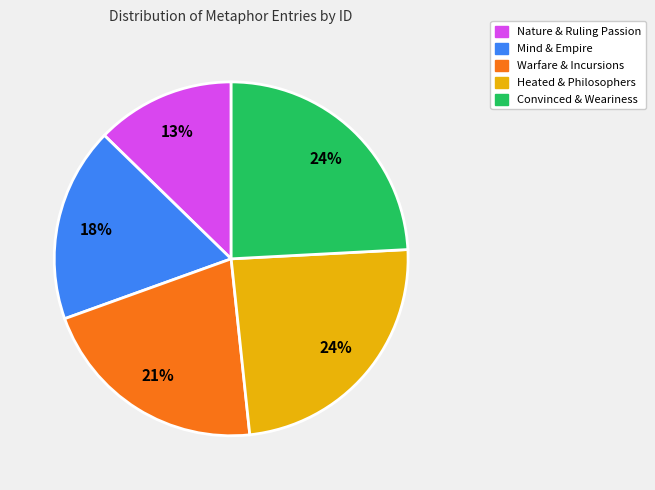

To the nearest percent, what is the average slice percentage?

20%